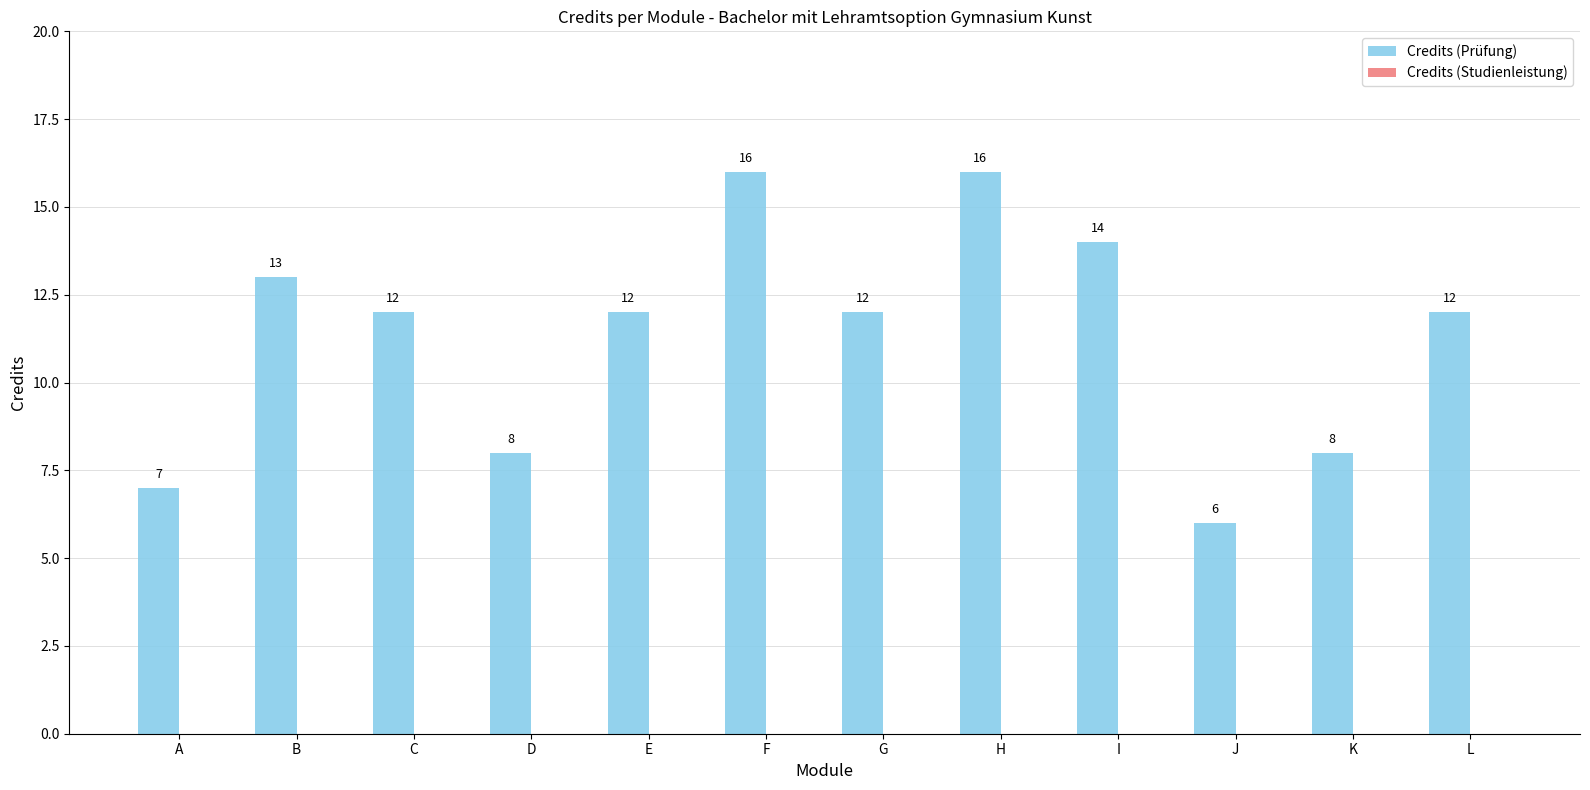

How many values are between 8 and 14?

8